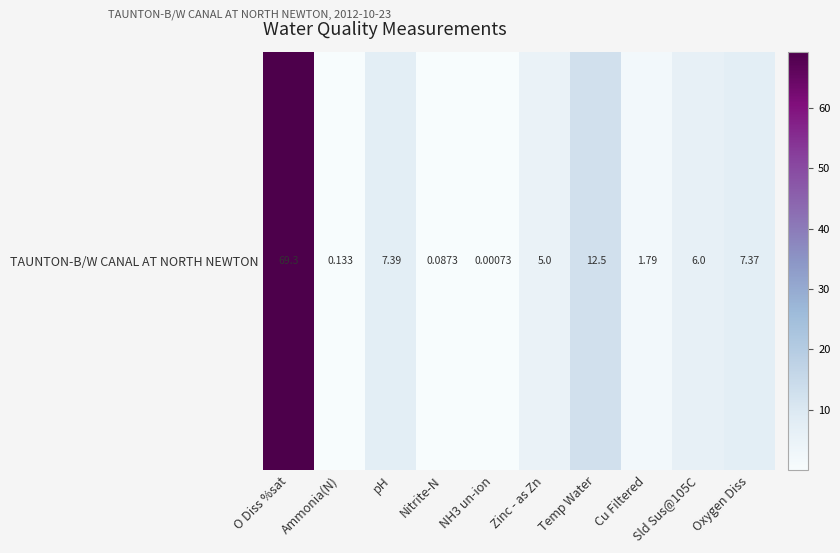

What is the difference between the maximum and minimum values?

69.3